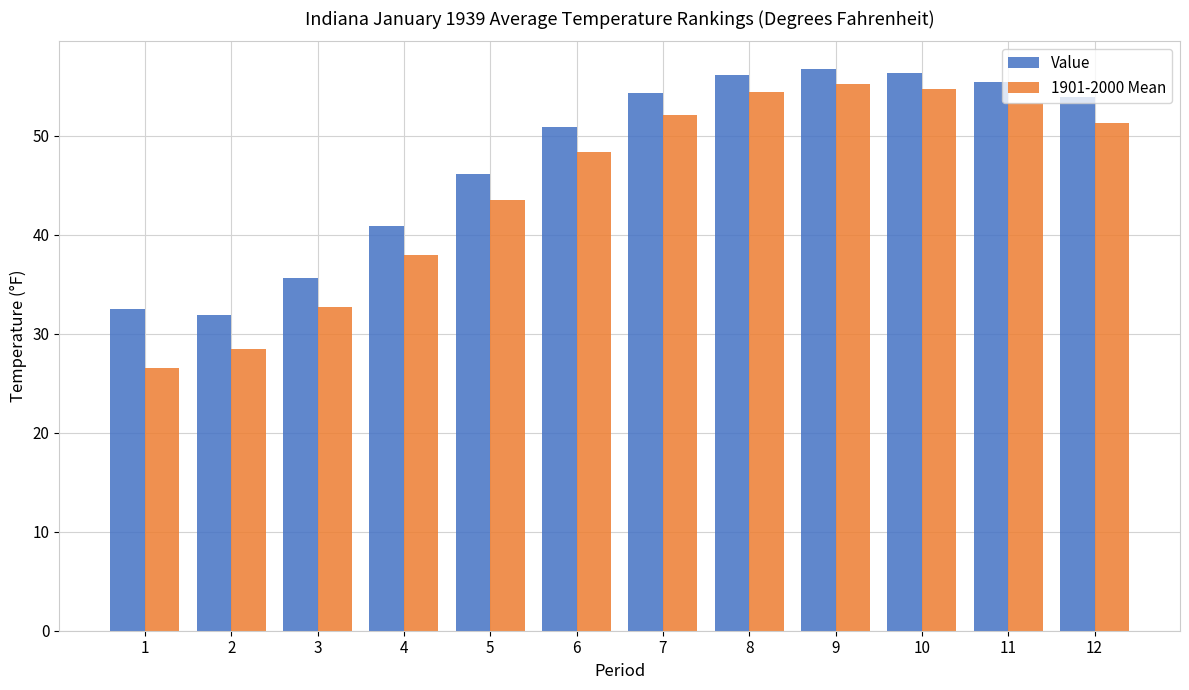

Which series has the widest spread of values?

1901-2000 Mean